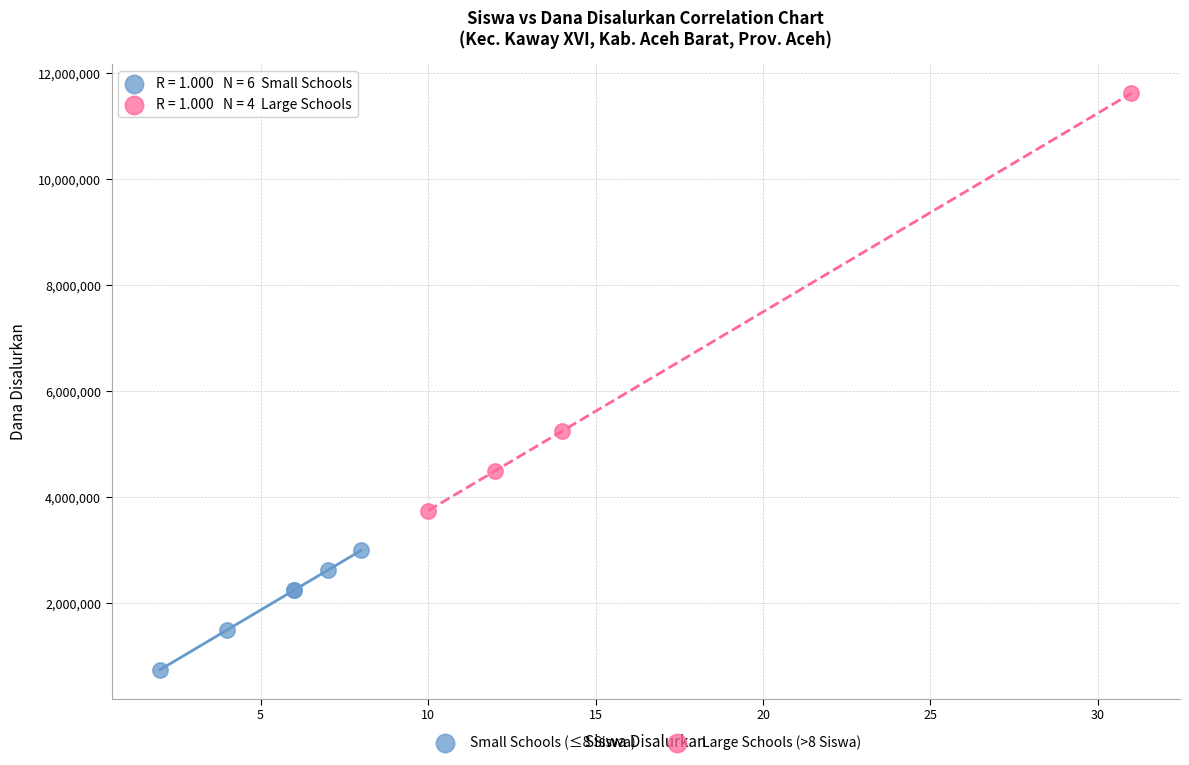

Which series reaches the minimum Y coordinate?

Small Schools (≤8 Siswa)